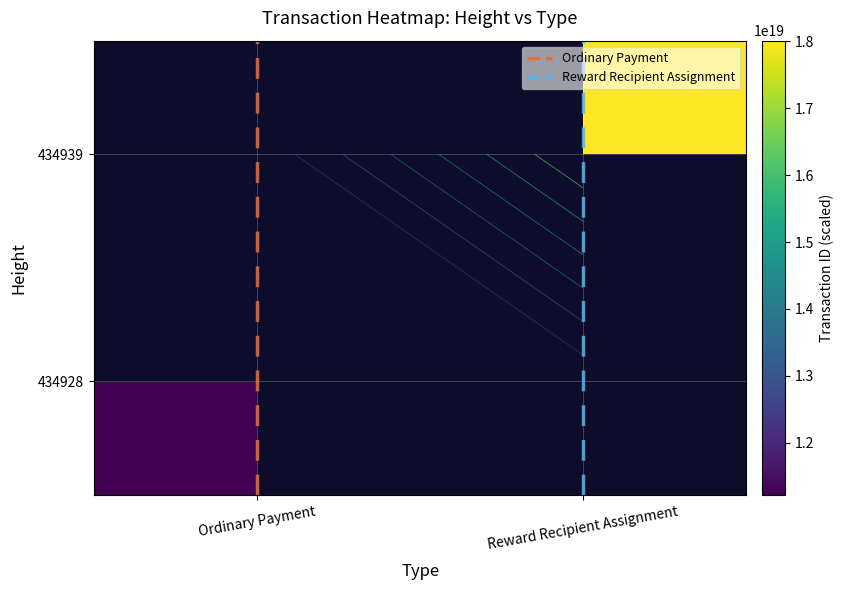

At which category does the chart reach its minimum across all series?

Ordinary Payment